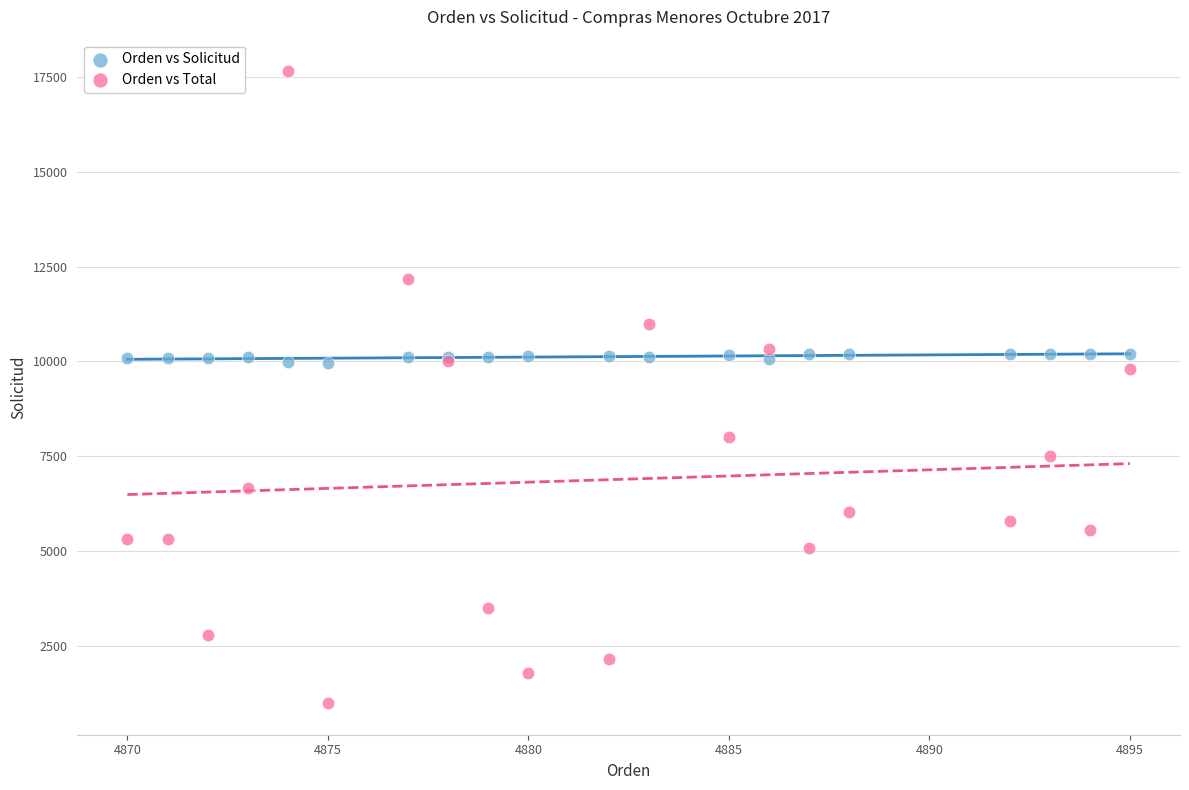

Which series has the largest Y range (max minus min)?

Orden vs Total